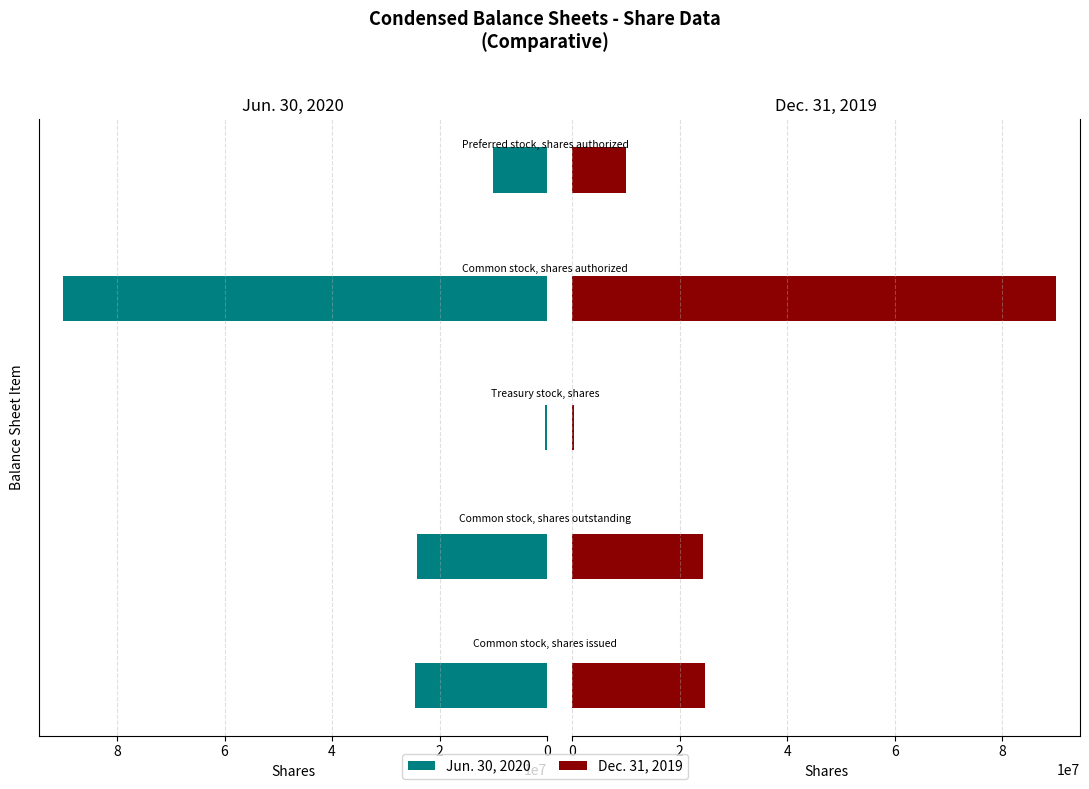

What are all the series names shown in the legend?

Jun. 30, 2020, Dec. 31, 2019